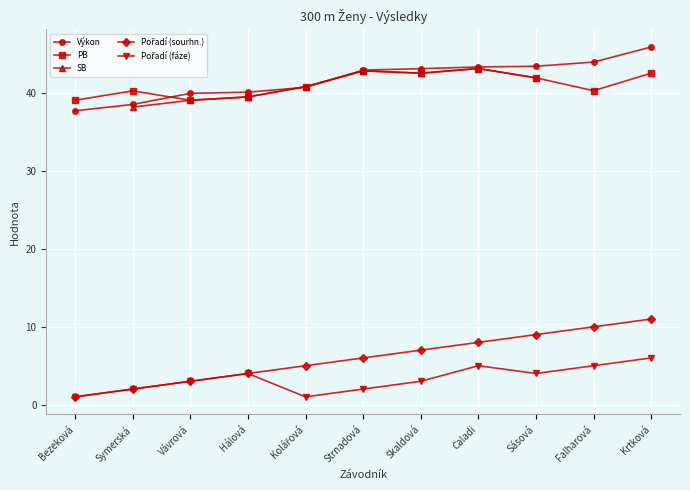

True or false: PB has a value of 40.3 at Symerská.

True